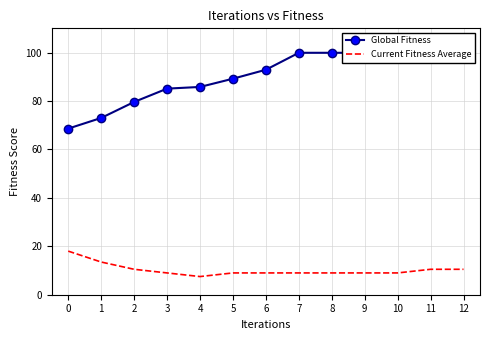

True or false: Global Fitness and Current Fitness Average cross at least once.

False